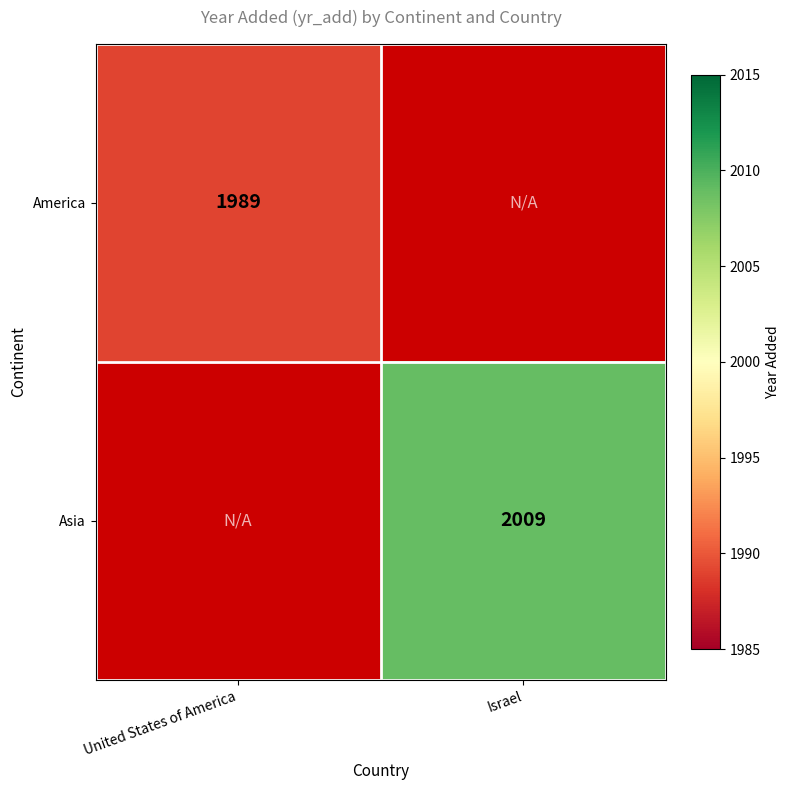

What is the greatest value displayed?

2009.0